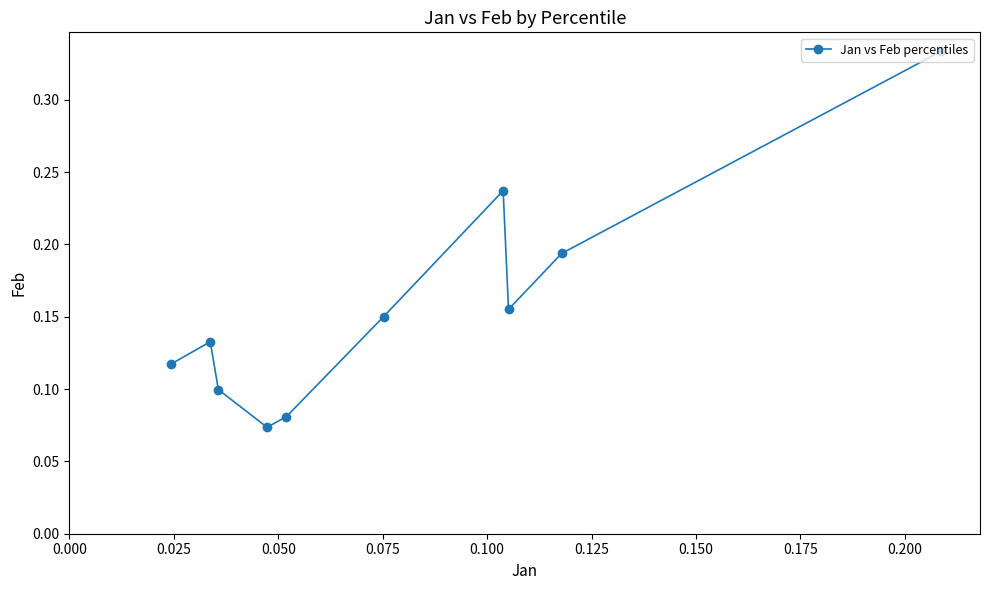

What is the sum of all values?

1.6